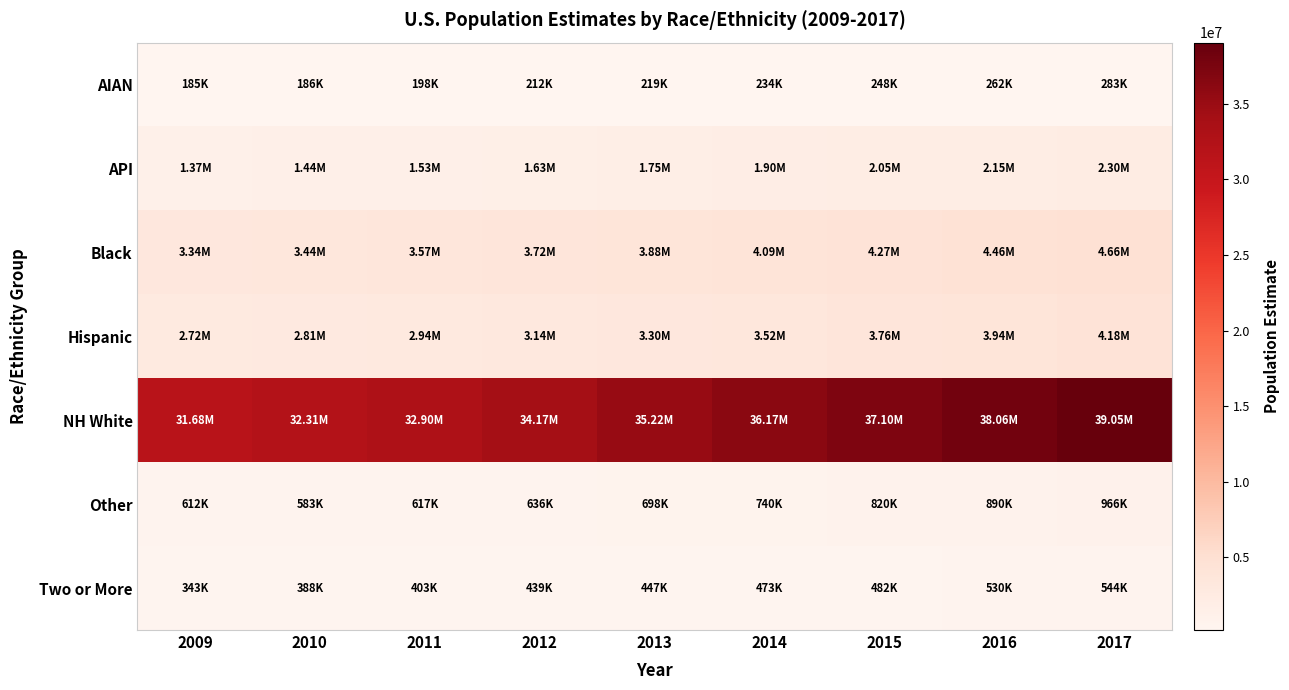

Which series has the largest total across all categories?

NH White